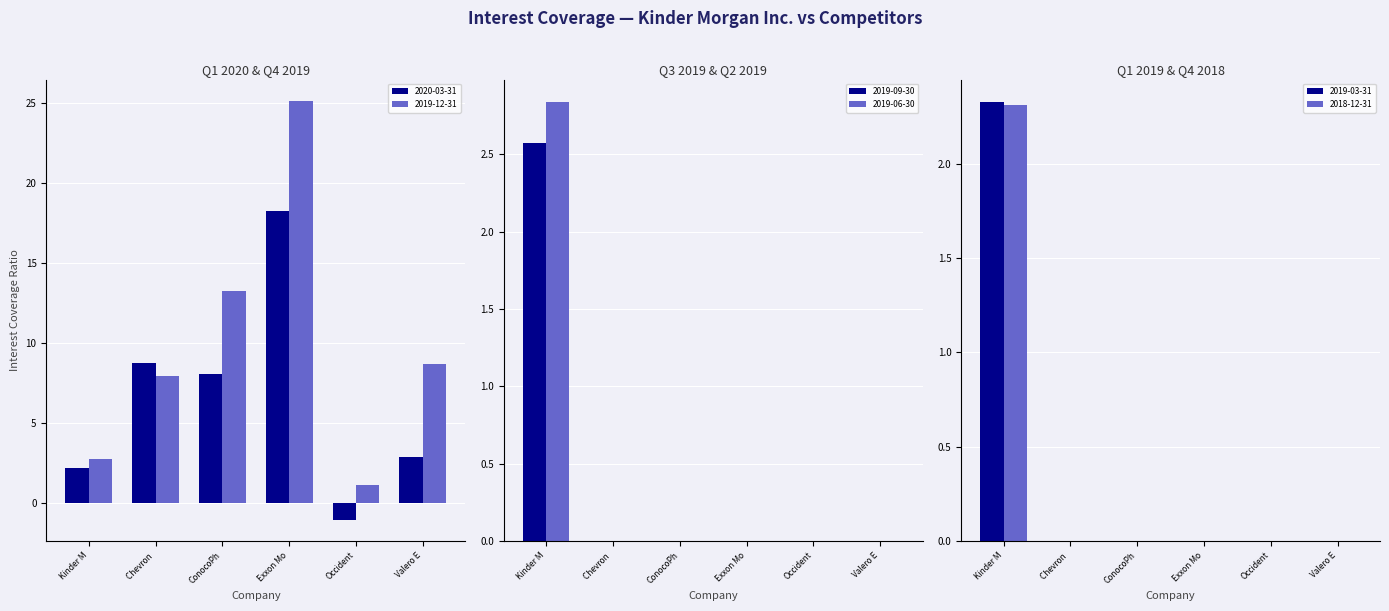

How many groups of bars are there?

6